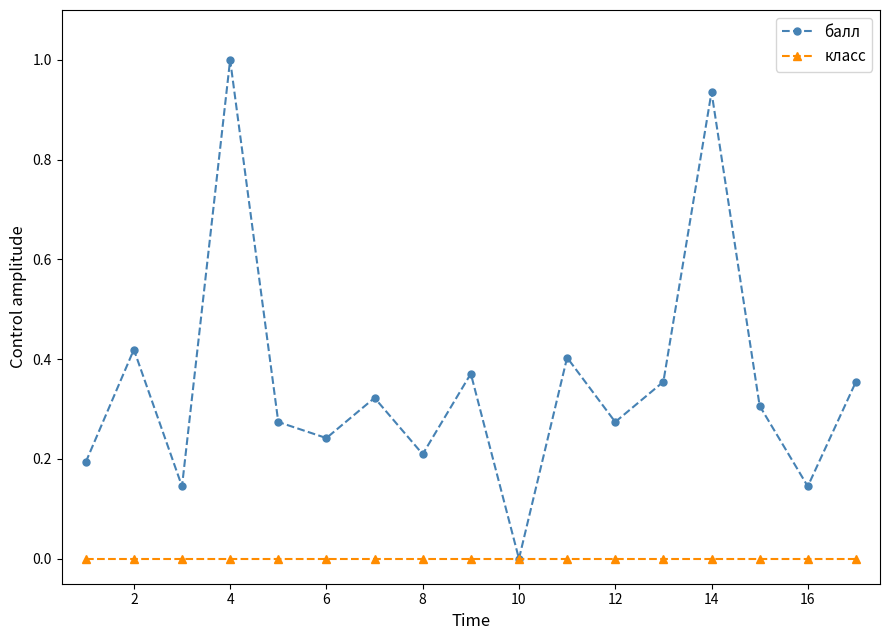

What is the maximum value shown in the chart?

1.0